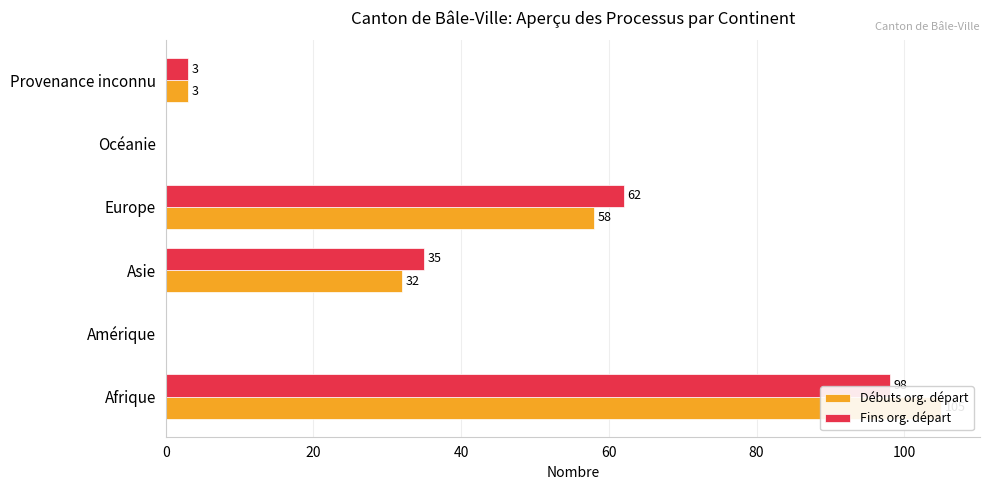

Reading right to left, transcribe all the data shown in this chart.

Débuts org. départ: 3	0	58	32	0	105
Fins org. départ: 3	0	62	35	0	98